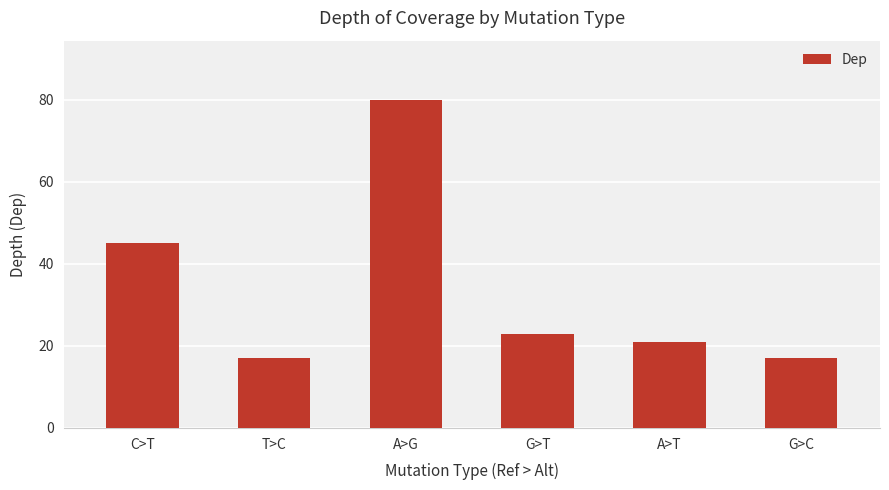

How many bars are there in total?

6